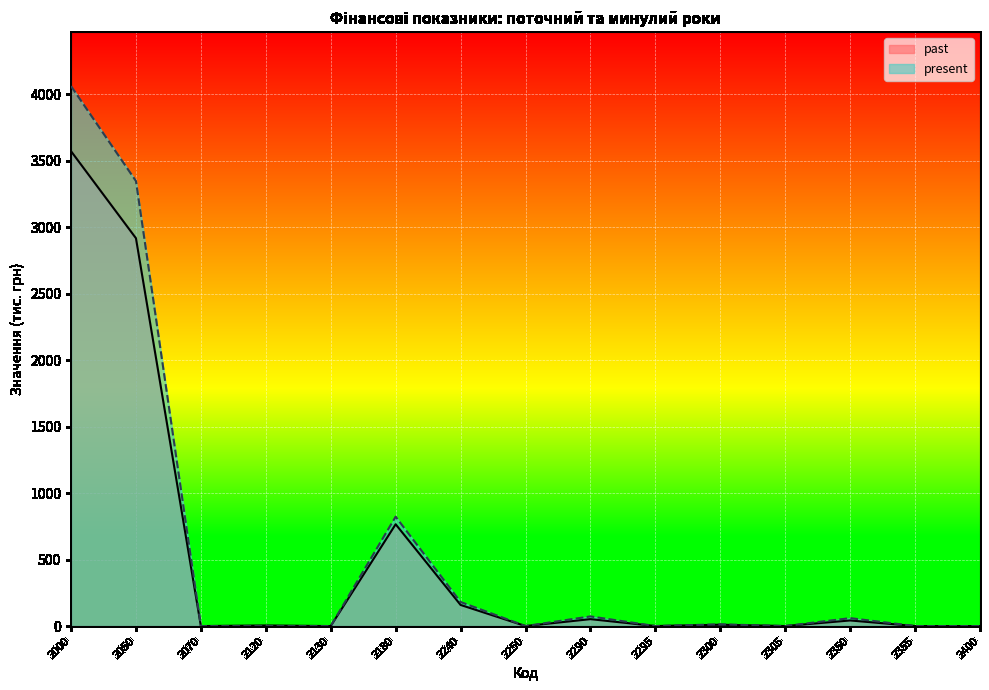

What is the total value across all series at 2120?

4.2